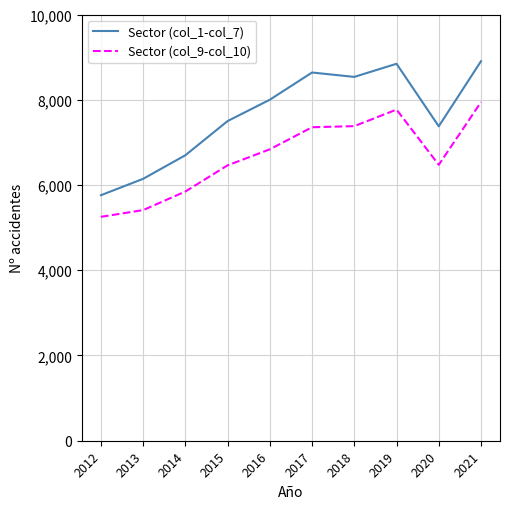

True or false: Sector (col_9-col_10) and Sector (col_1-col_7) cross at least once.

False